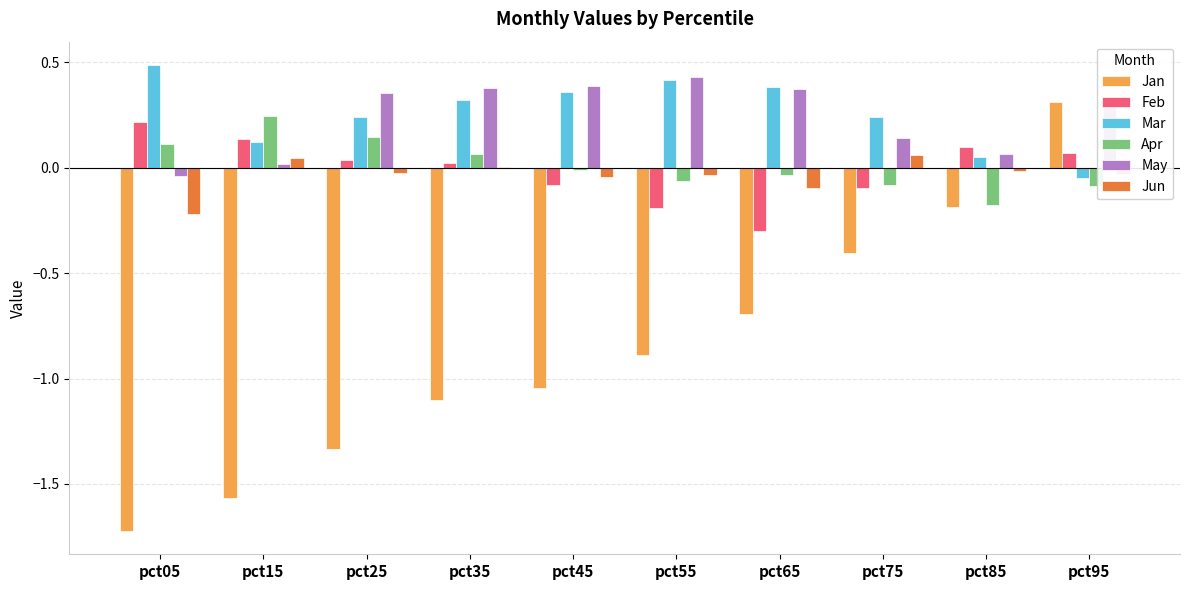

What value does the Feb series have at pct65?

-0.3